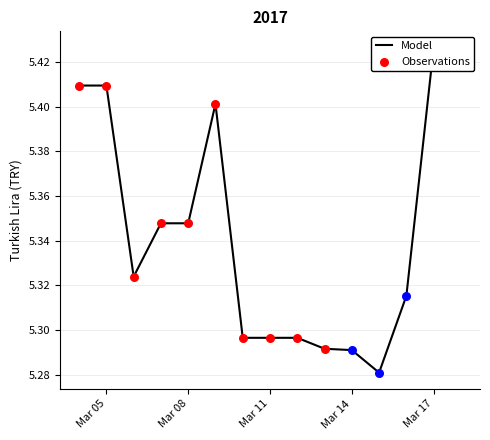

Which has a higher value, 2017-03-09 or 2017-03-06?

2017-03-09